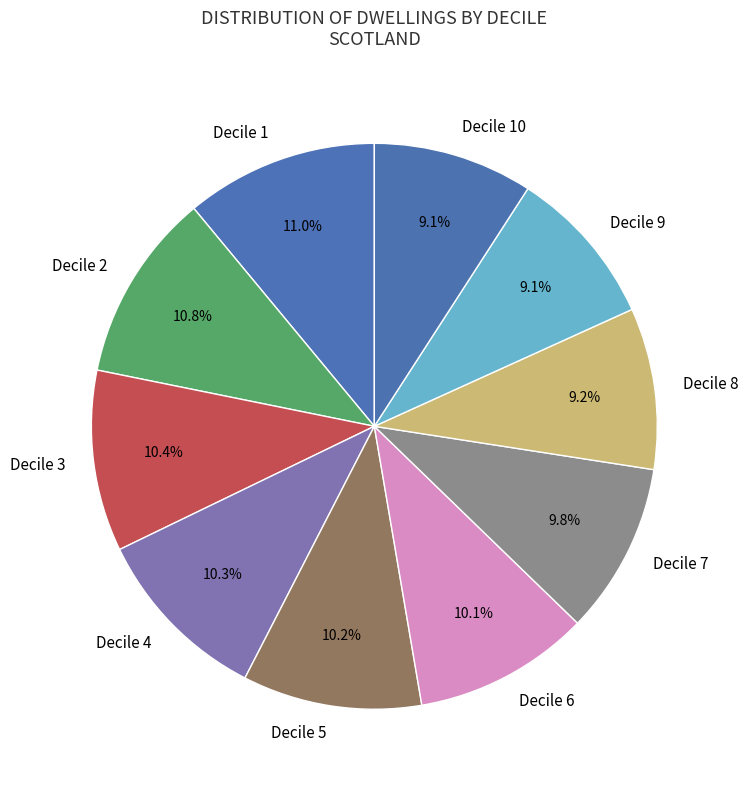

Does Decile 1 account for over 50% of the chart?

No